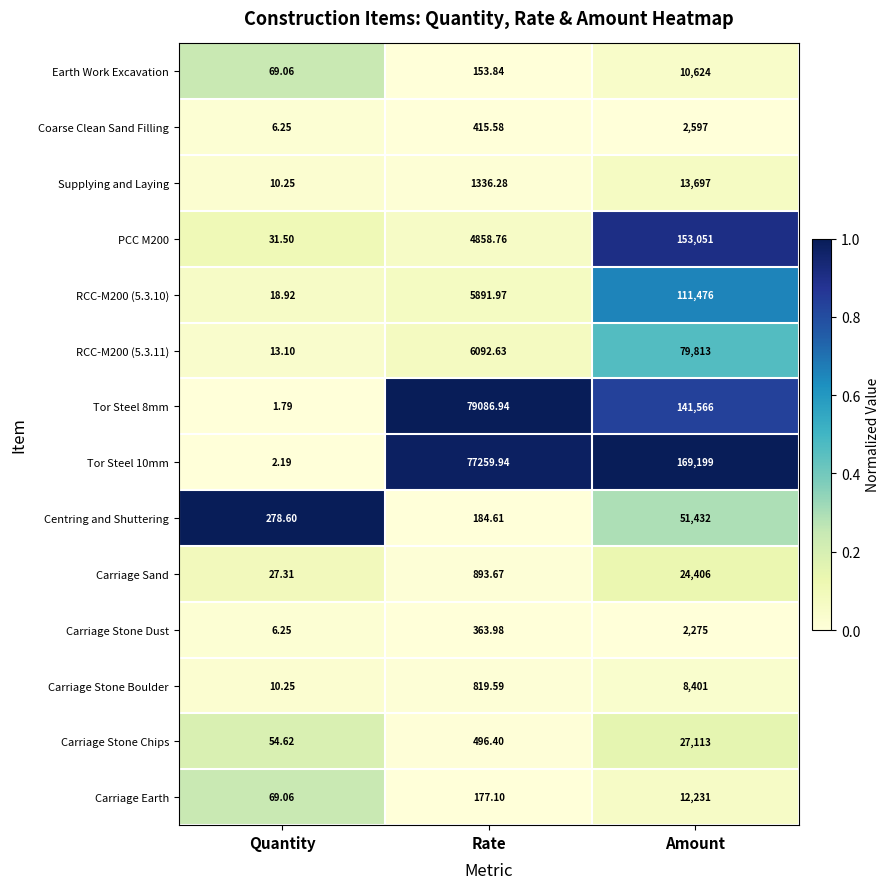

At which category does the chart reach its peak across all series?

Amount